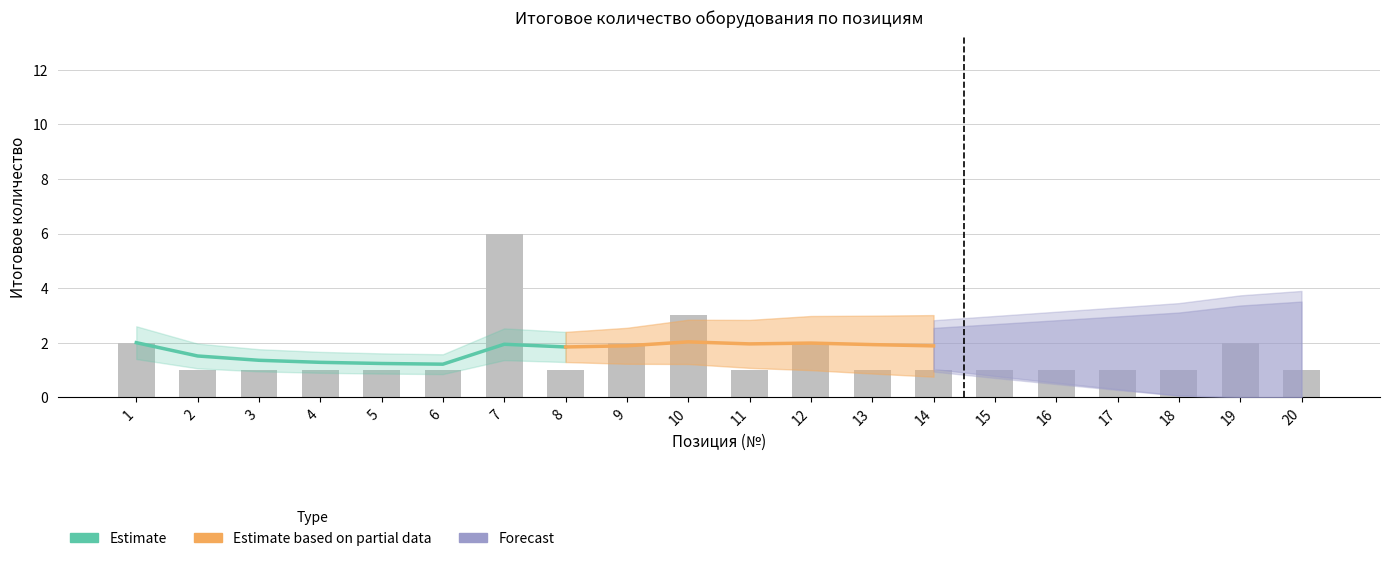

What is the maximum value shown in the chart?

6